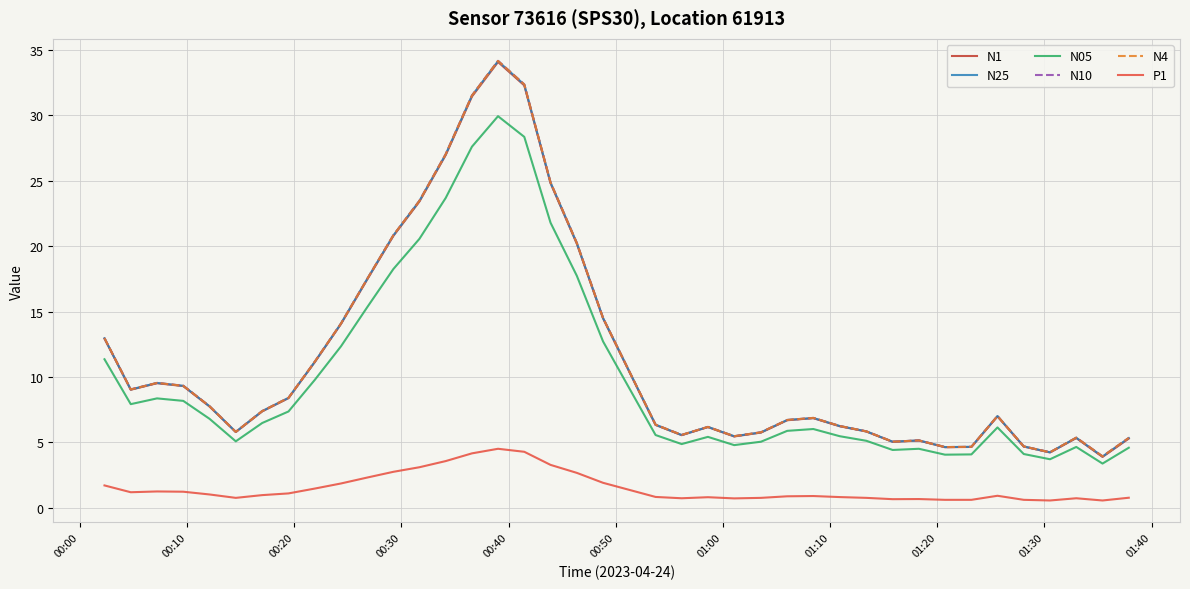

What is the minimum value for N05?

3.4